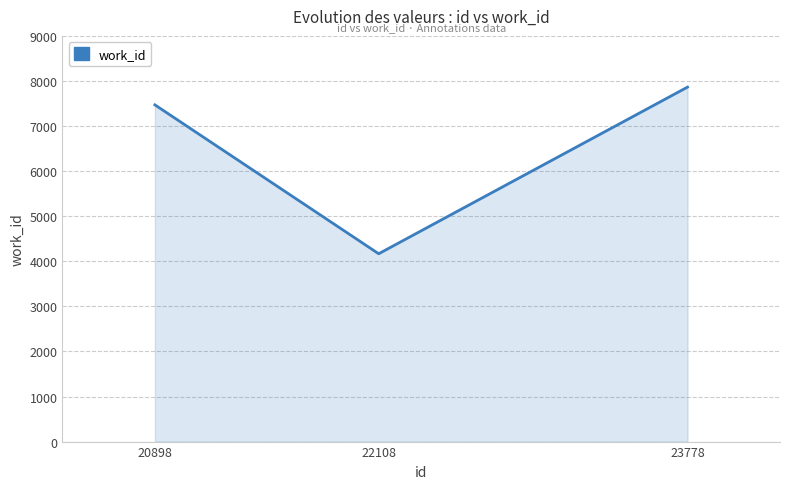

Does the chart have visible grid lines?

Yes